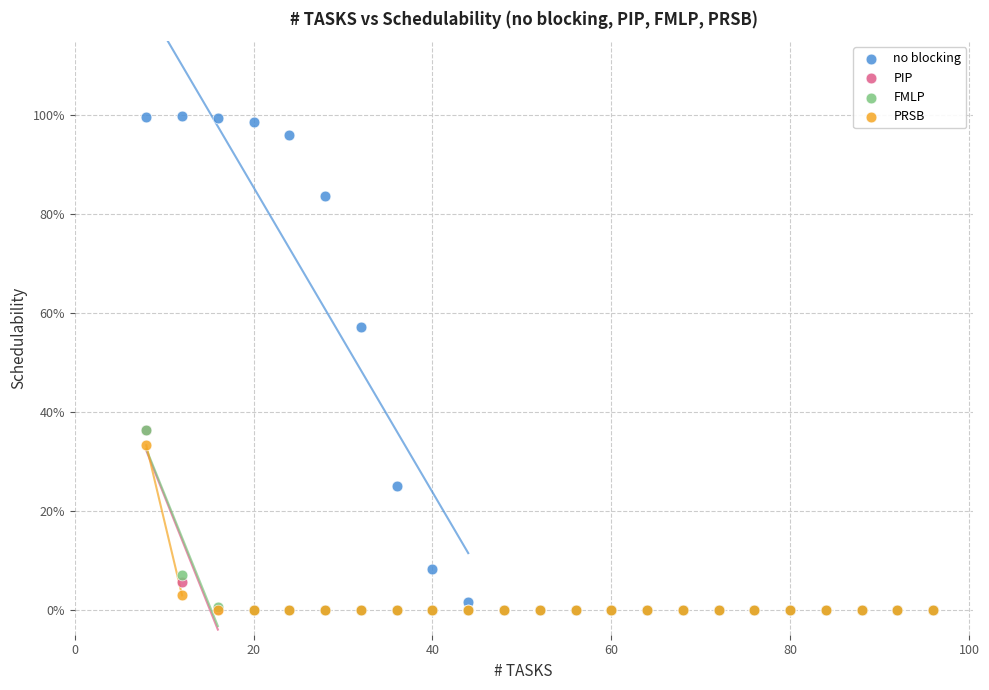

What are all the series names shown in the legend?

no blocking, PIP, FMLP, PRSB